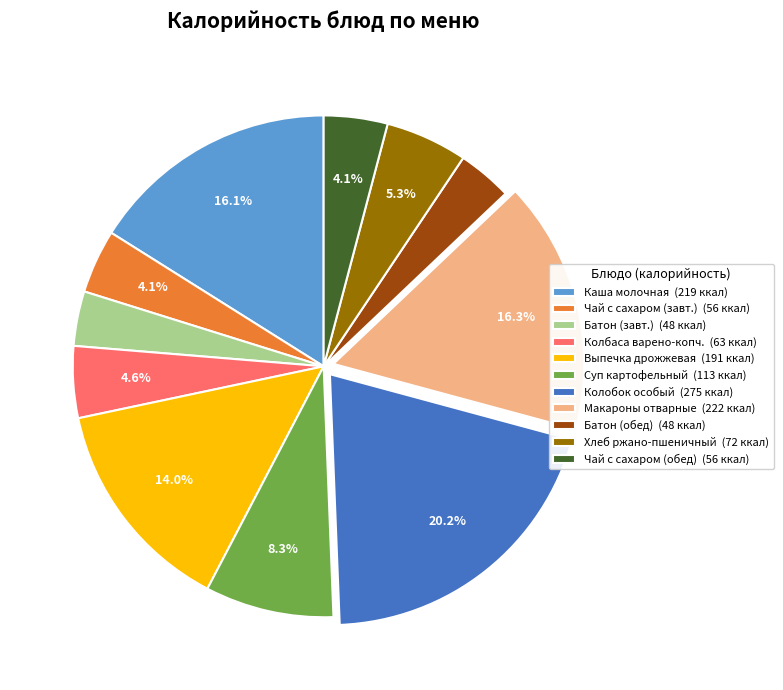

What is the ratio of the value at Суп картофельный (113 ккал) to the value at Выпечка дрожжевая (191 ккал)?

0.6